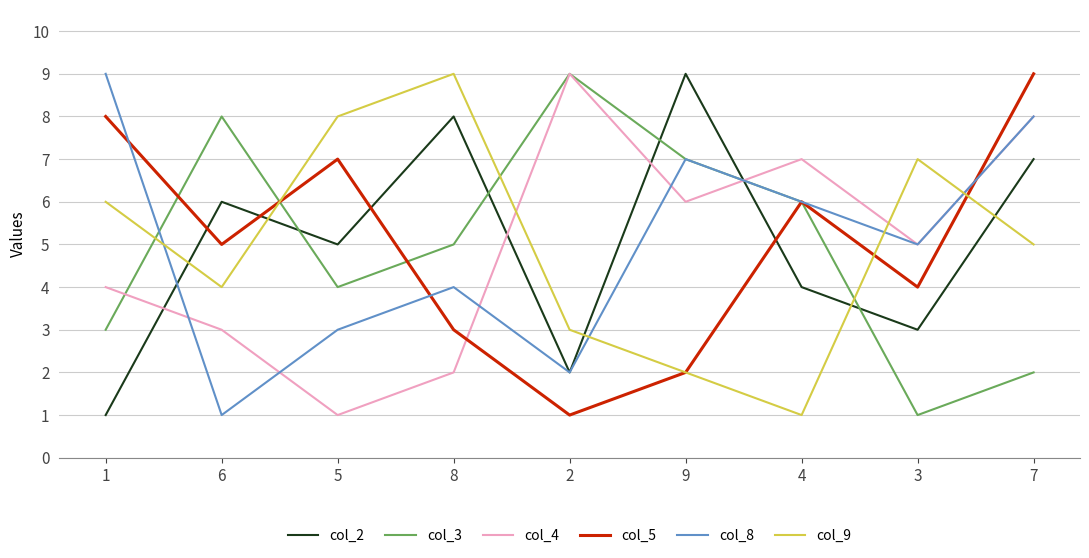

At which category is the sum across all series the highest?

7